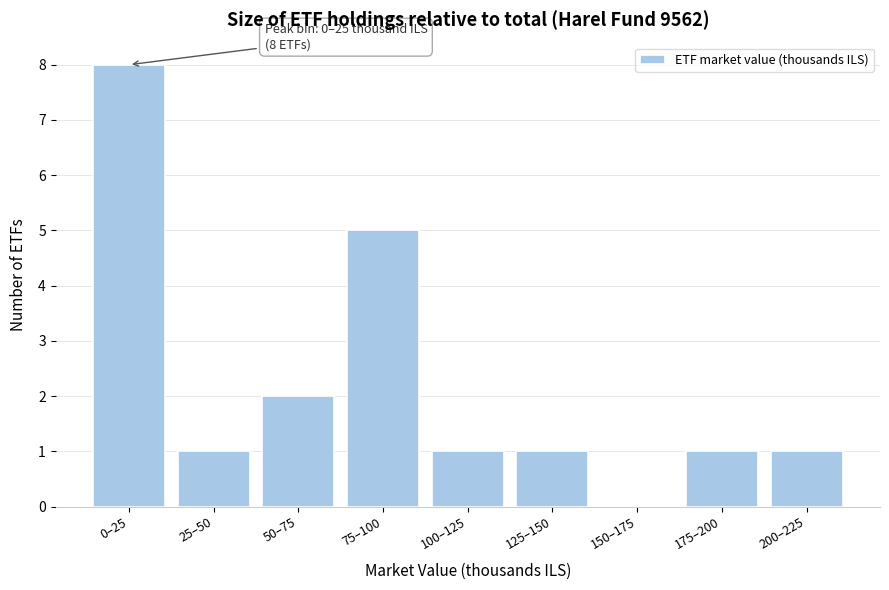

Reading left to right, extract all data points from this chart.

0–25=8	25–50=1	50–75=2	75–100=5	100–125=1	125–150=1	150–175=0	175–200=1	200–225=1